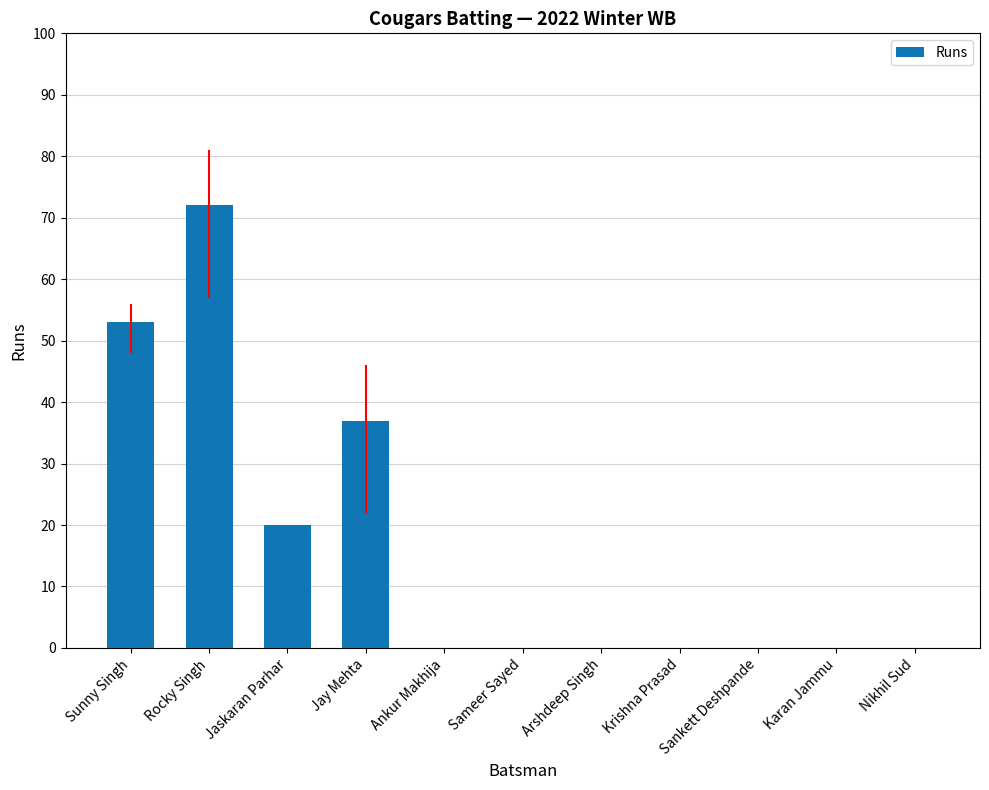

Where is the data nearest to the value 36?

Jay Mehta